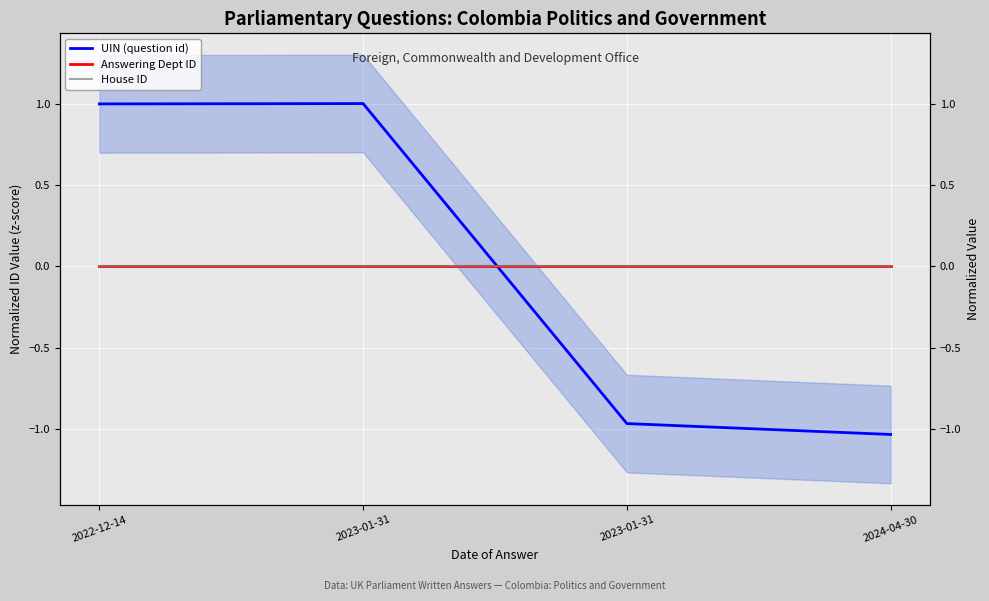

Is the value of House ID at 2023-01-31 greater than the value of UIN (question id) at 2023-01-31?

No